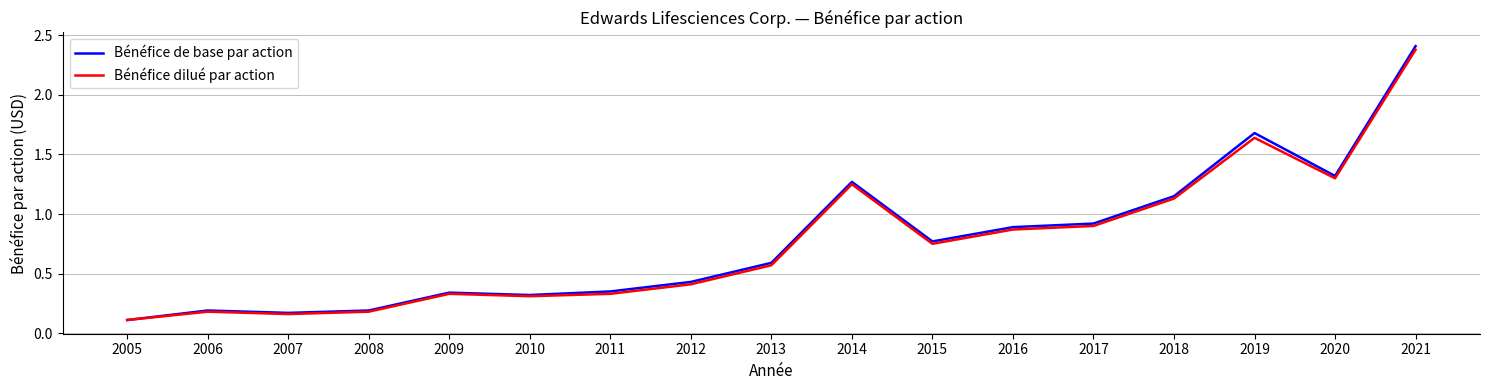

What is the maximum value shown in the chart?

2.4